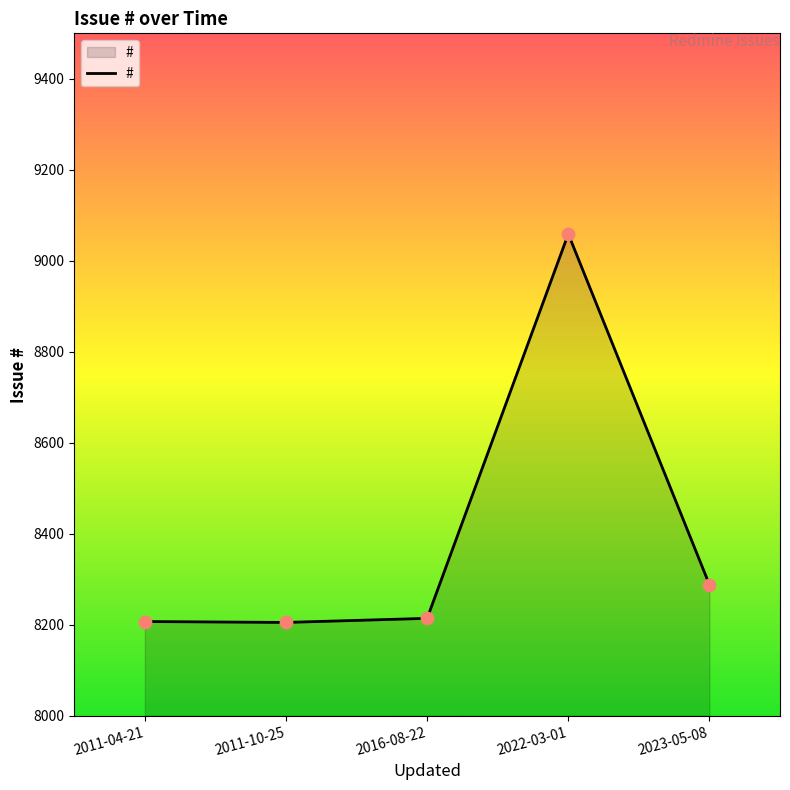

Approximately how many times larger is the value at 2011-04-21 compared to 2016-08-22?

1.0